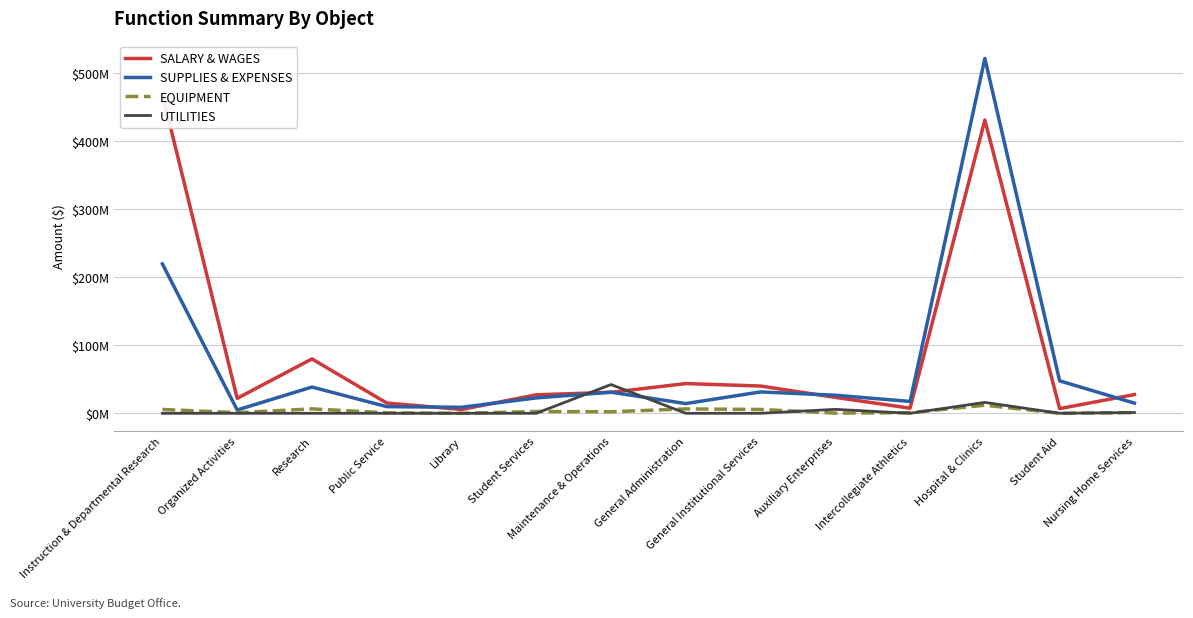

The value of SUPPLIES & EXPENSES at Maintenance & Operations is 31055710. True or false?

True